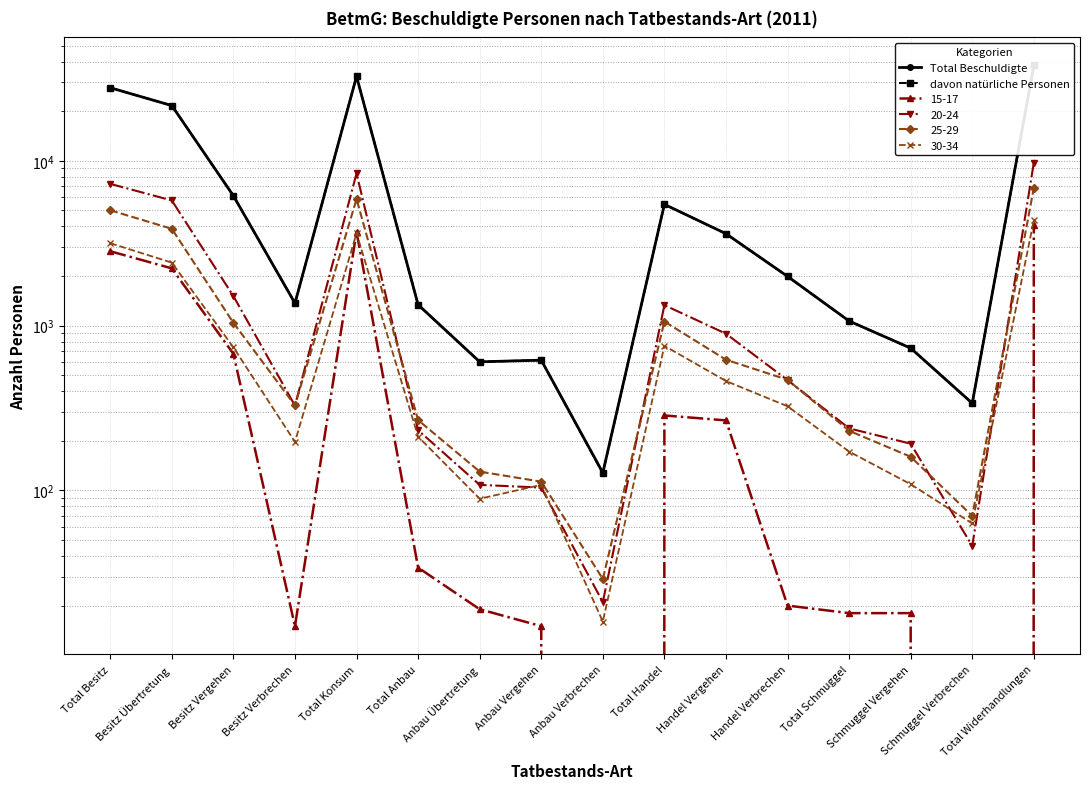

At which category does Total Beschuldigte reach its first local peak?

Total Konsum